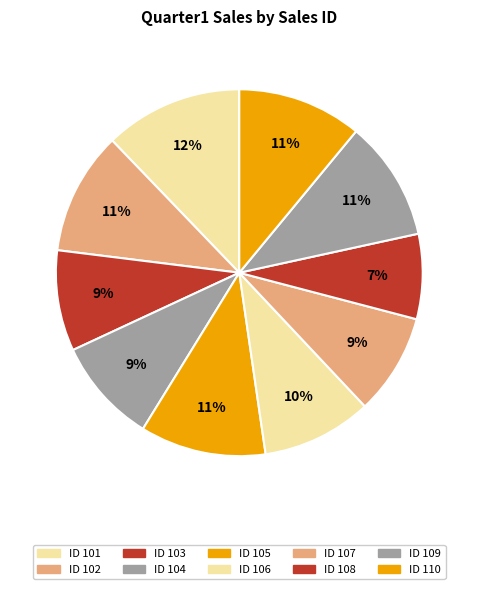

Count the number of slices in the pie.

10